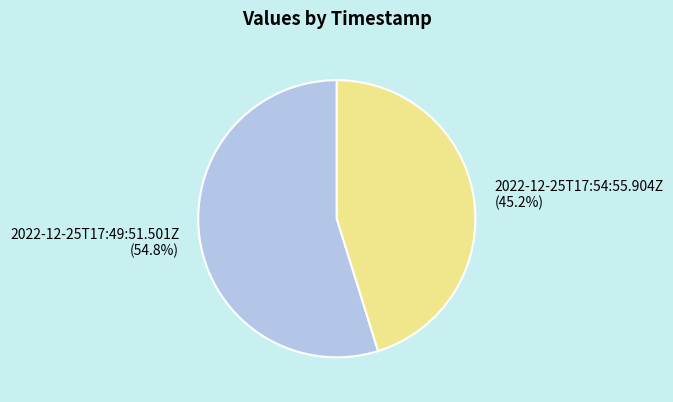

Between 2022-12-25T17:49:51.501Z and 2022-12-25T17:54:55.904Z, which is larger?

2022-12-25T17:49:51.501Z